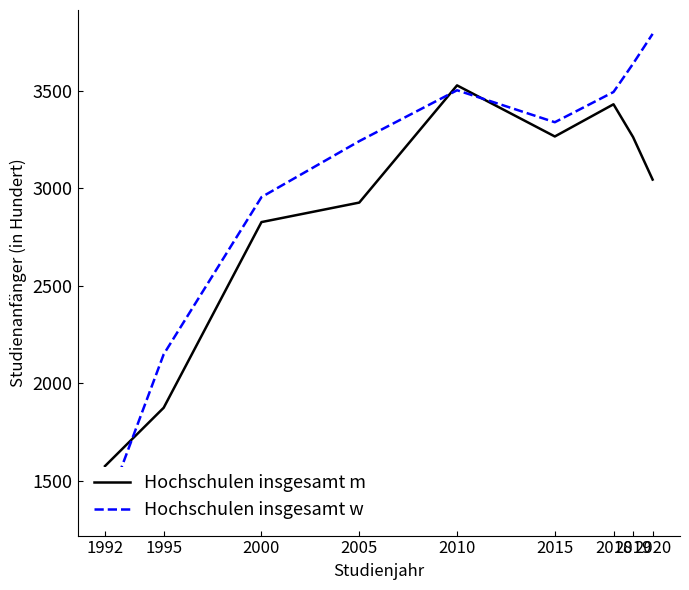

Which category has the lowest value in the Hochschulen insgesamt w series?

1992